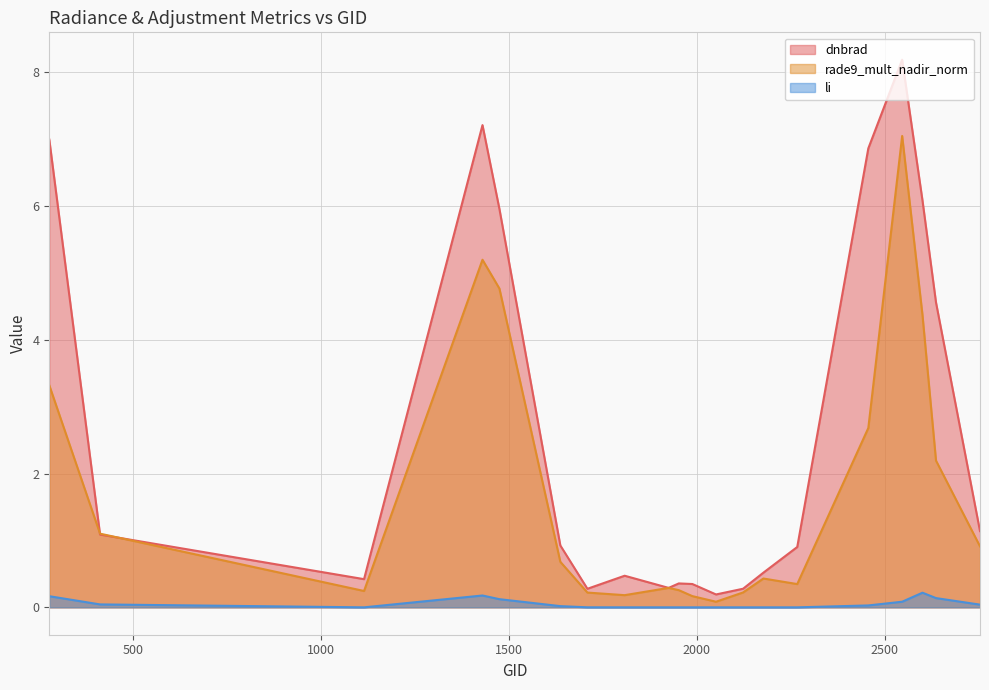

At 2456, list the series in order from largest to smallest.

dnbrad, rade9_mult_nadir_norm, li